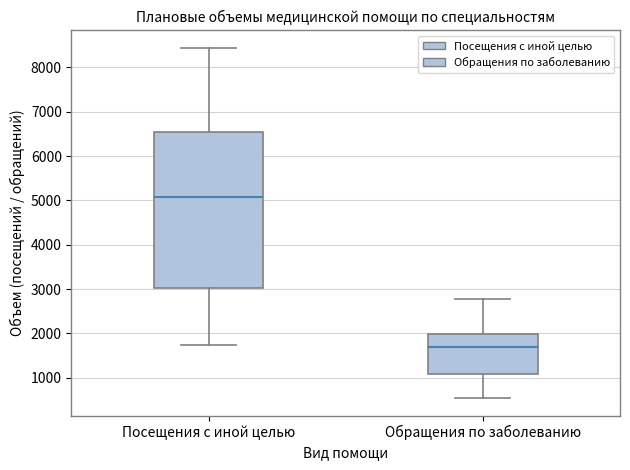

Reading left to right, transcribe this box plot: for each box, give where its median line is, the range the box spans, and where its two whiskers end, as read against the y-axis. The values are not printed on the chart, so give them approximately, as read against the axis.

Посещения с иной целью: median 5100, box 3000 to 6600, whiskers 1700 to 8400
Обращения по заболеванию: median 1700, box 1100 to 2000, whiskers 500 to 2800